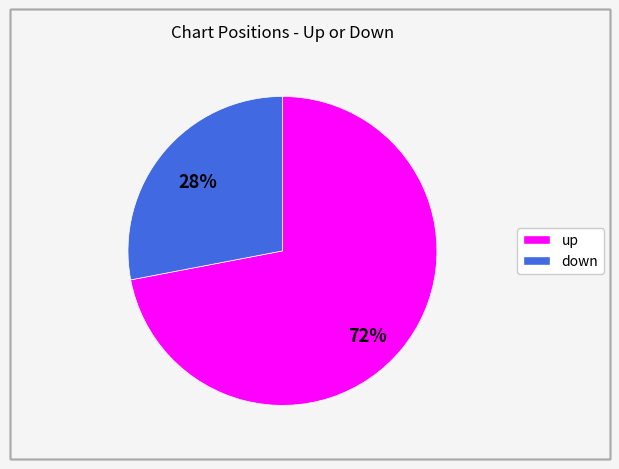

Which slice is the smallest?

down